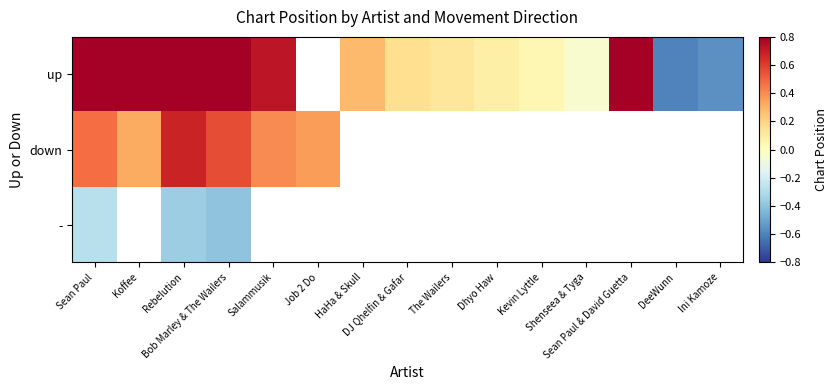

What is the difference between the maximum and minimum values in the up series?

1.6